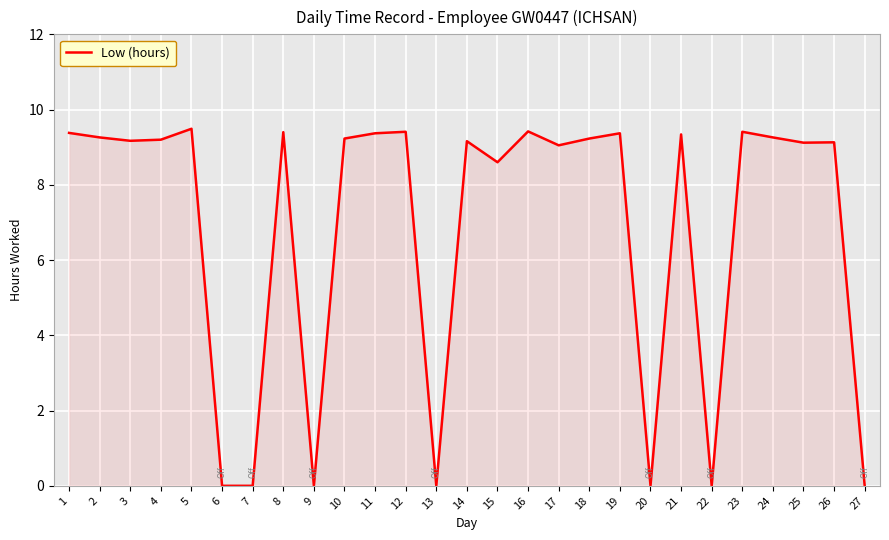

What is the sum of all values?

185.0